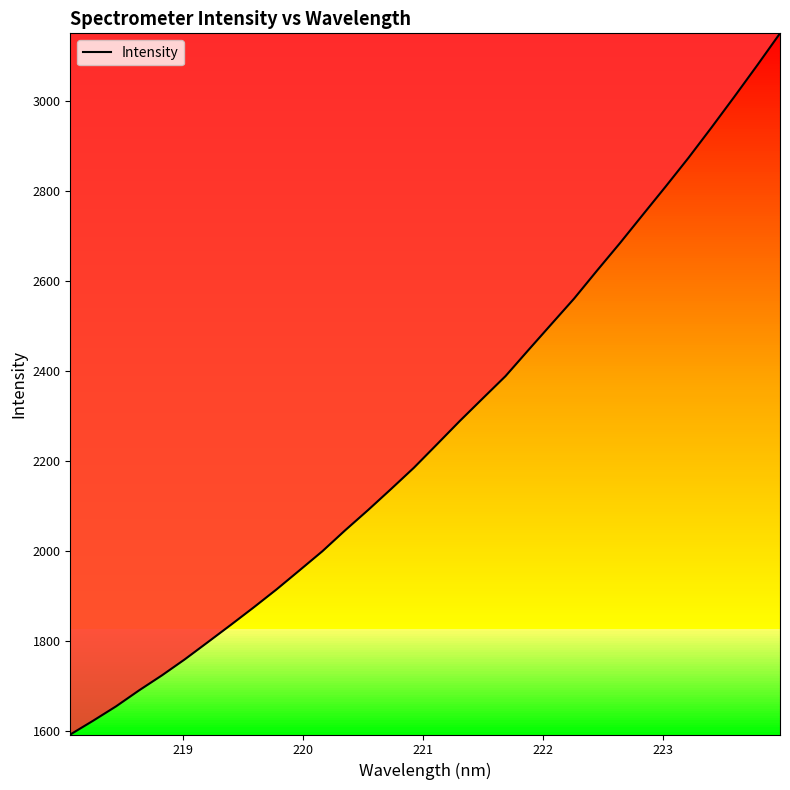

What is the average value?

2267.4